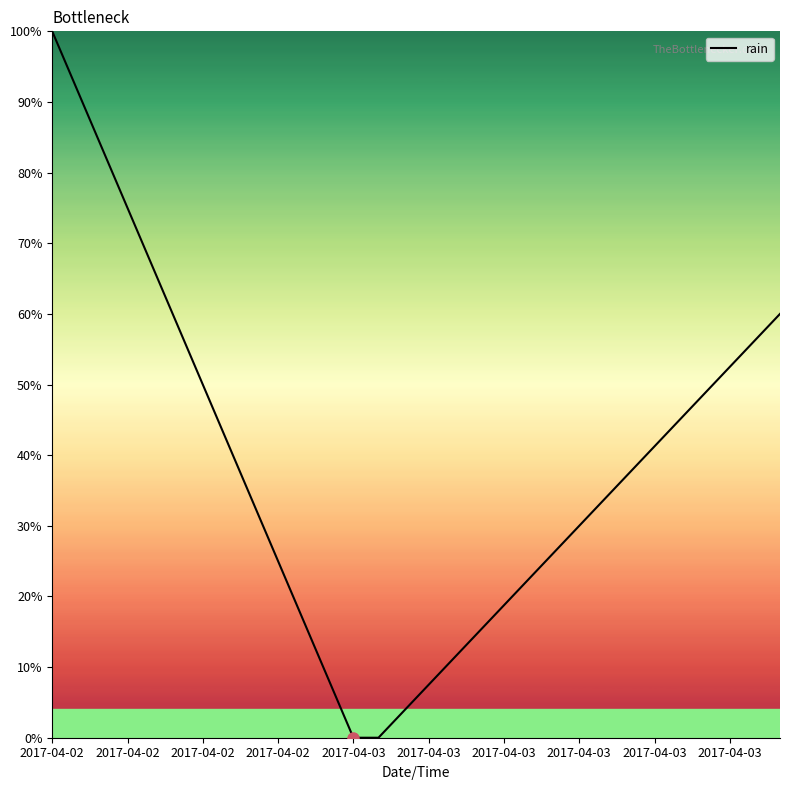

What is the difference between the maximum and minimum values?

100.0